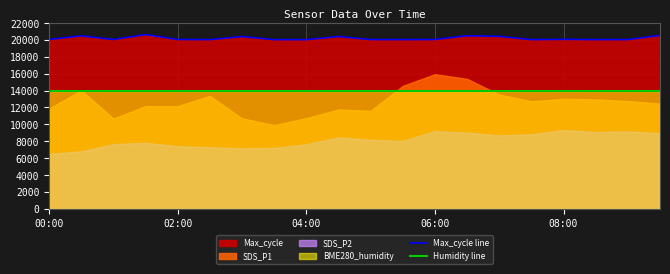

The value of Humidity line at 11 is 6772. True or false?

False